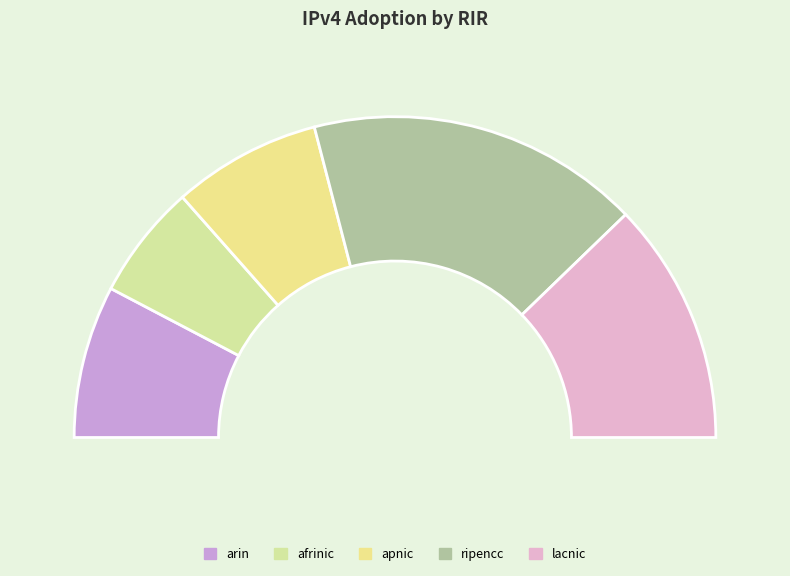

To the nearest percent, what percentage of the pie is apnic?

15%